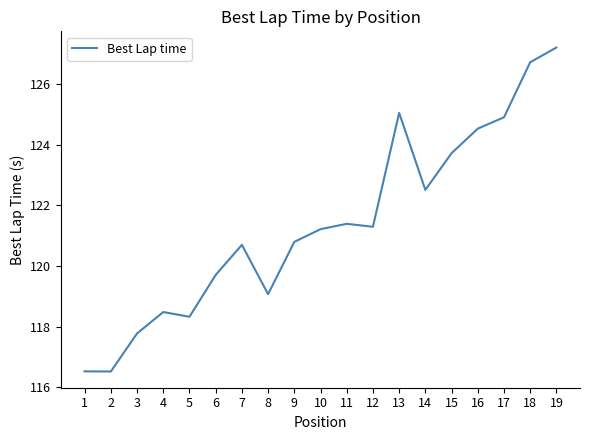

Reading left to right, what are all the values shown in this chart?

1=116.5	2=116.5	3=117.8	4=118.5	5=118.3	6=119.7	7=120.7	8=119.1	9=120.8	10=121.2	11=121.4	12=121.3	13=125.0	14=122.5	15=123.7	16=124.5	17=124.9	18=126.7	19=127.2